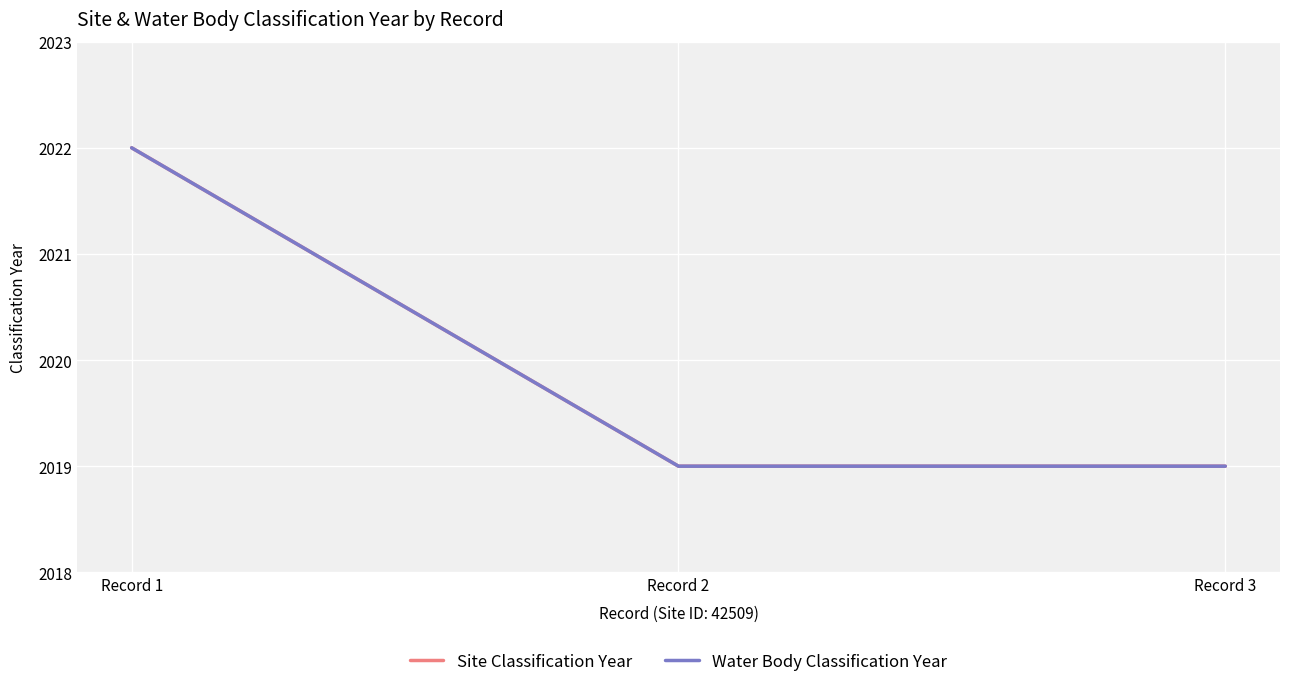

List the series in order of their peak value, lowest first.

Site Classification Year, Water Body Classification Year